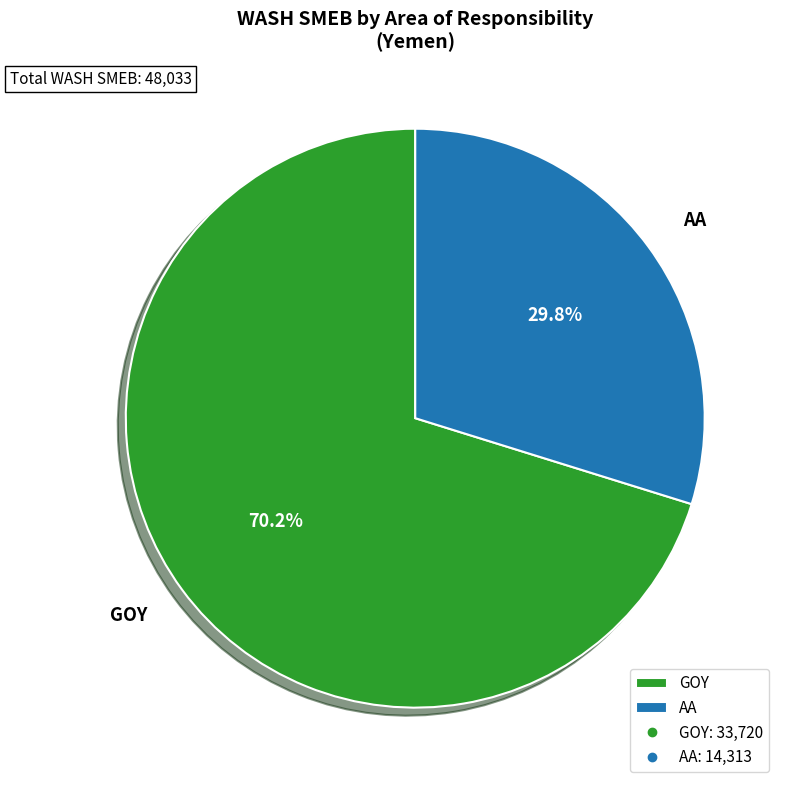

How much of the chart is everything except AA?

70.2%